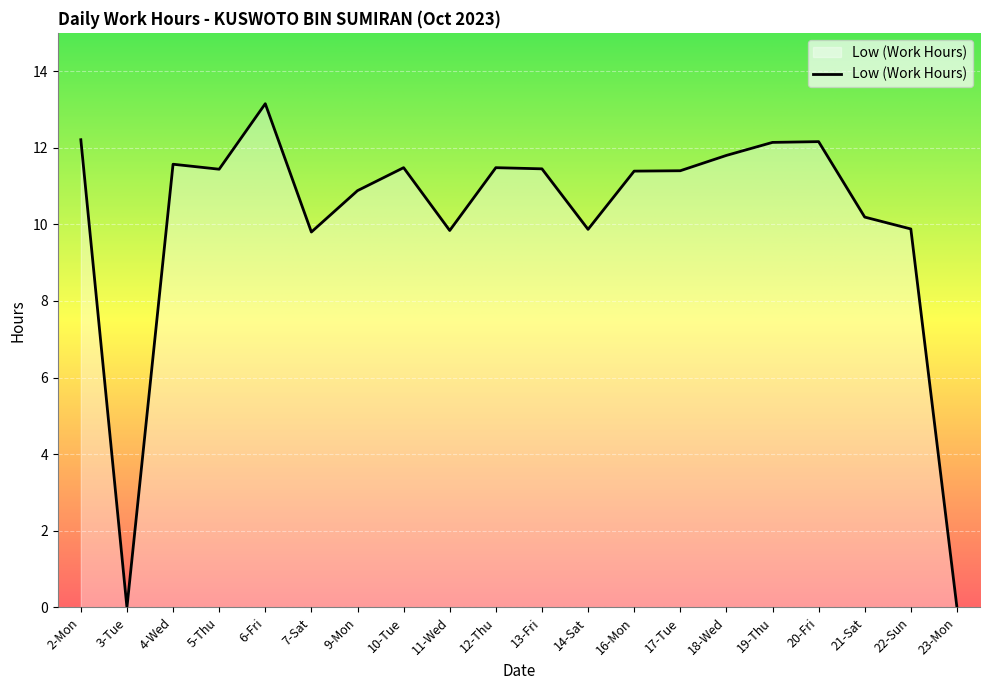

The chart shows a value of 13.2 at 6-Fri. True or false?

True